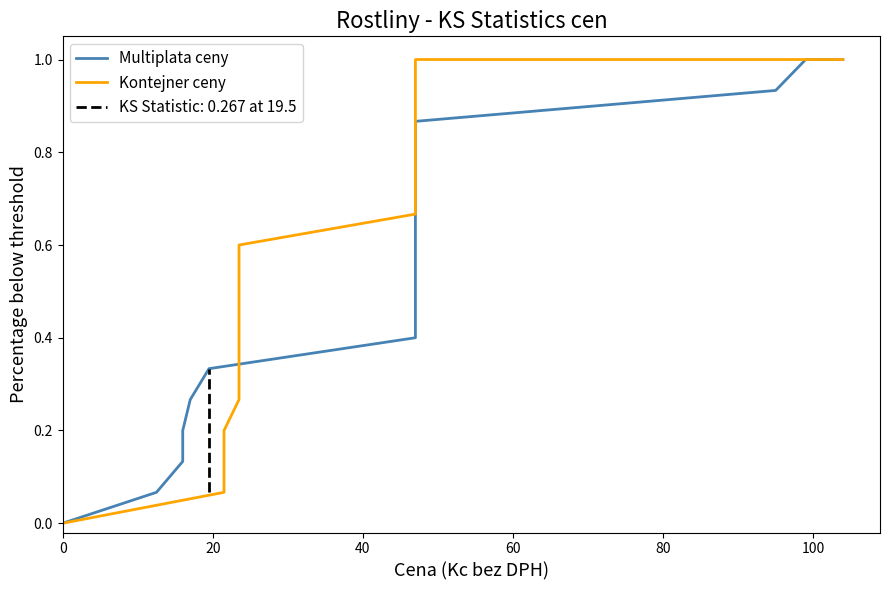

What is the difference between the maximum and minimum values in the Kontejner ceny series?

1.0